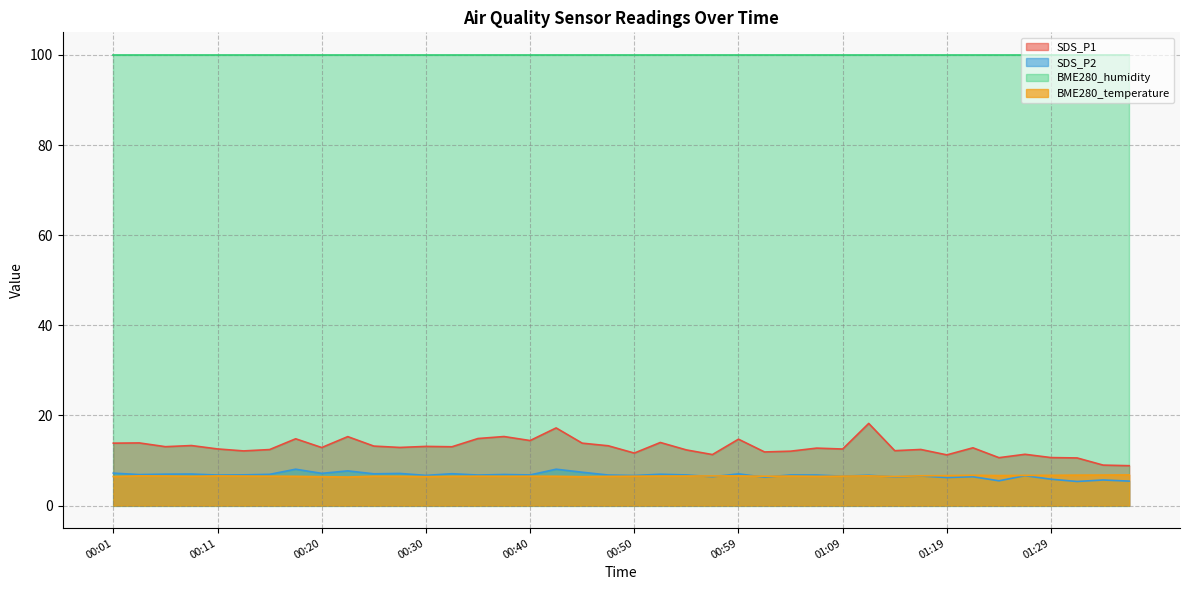

Which label corresponds to the smallest value in the chart?

01:31